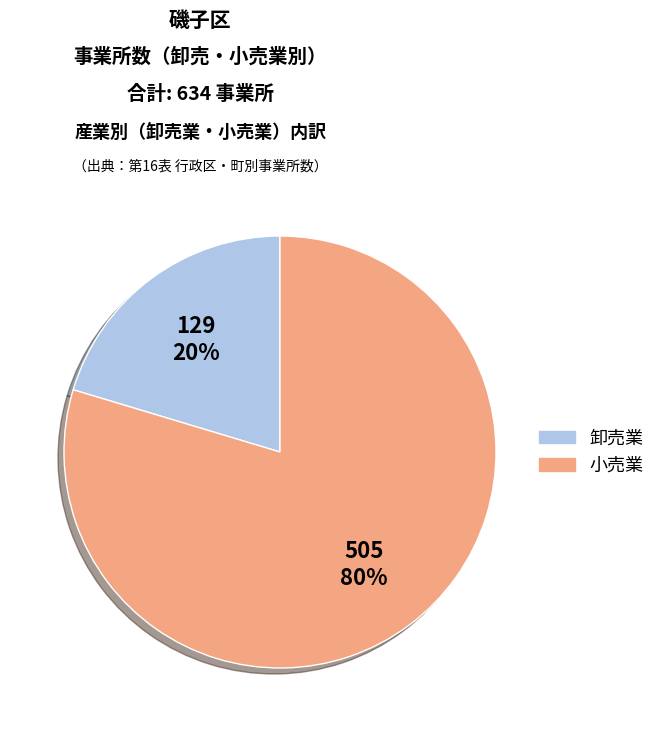

Is it true that 小売業 is 80% of the pie?

True